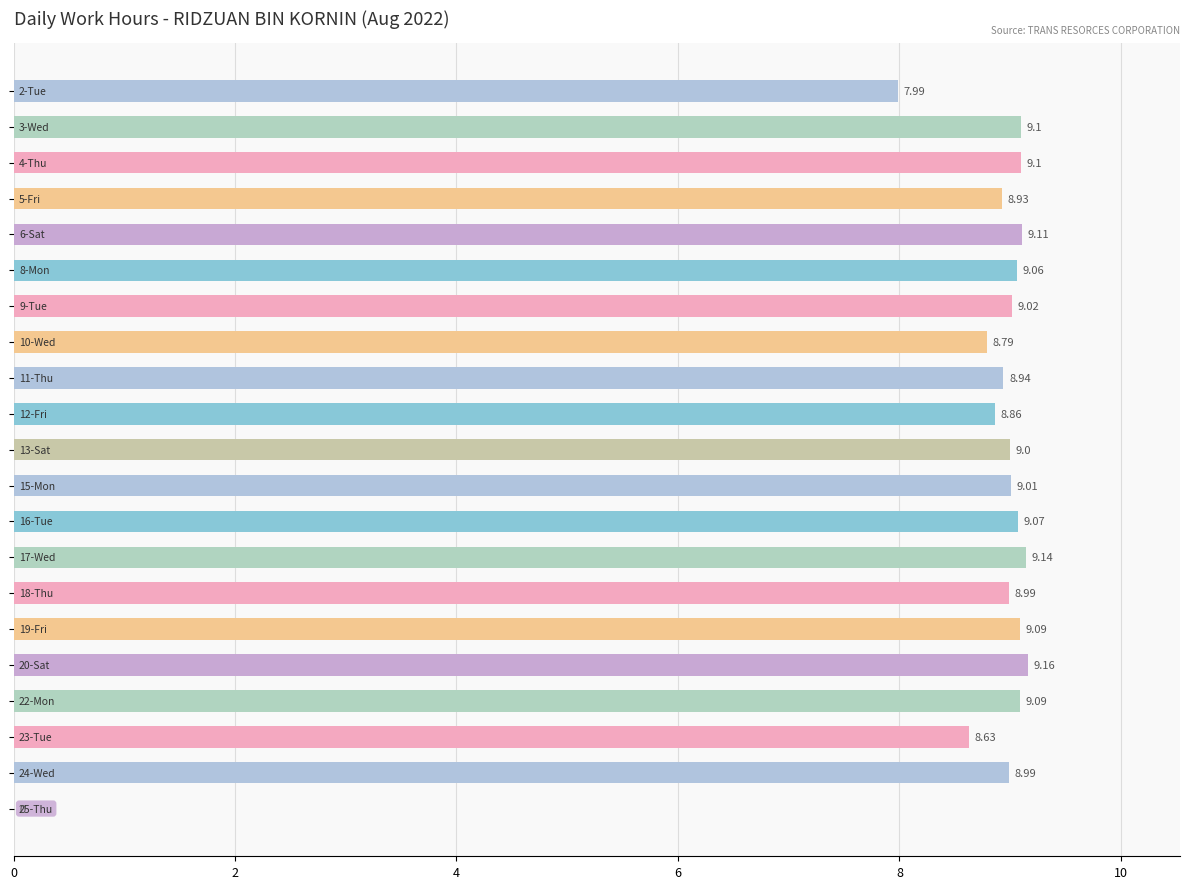

What is the sum of all values?

179.1